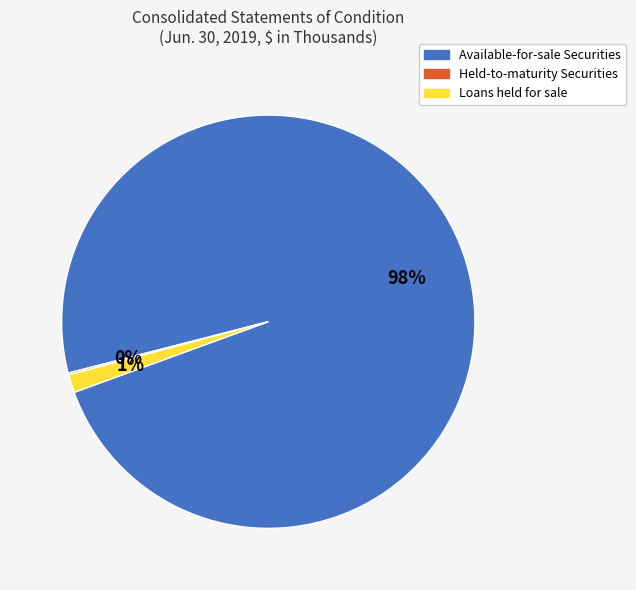

To the nearest percent, what is the average slice percentage?

33%